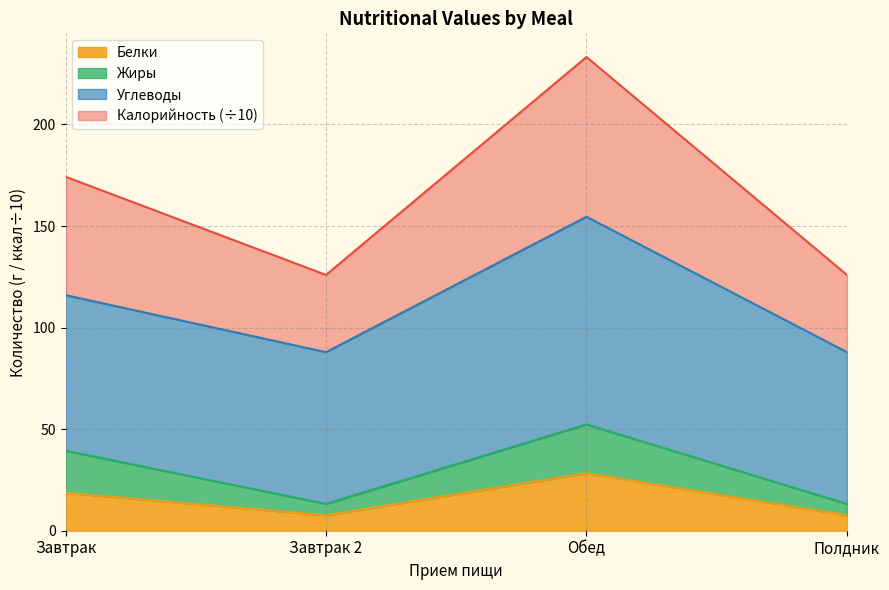

What is the total value across all series at Завтрак 2?

125.9